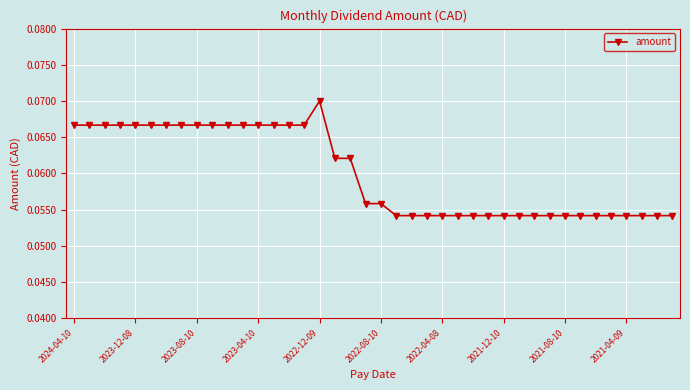

How many values are between 0 and 1?

40